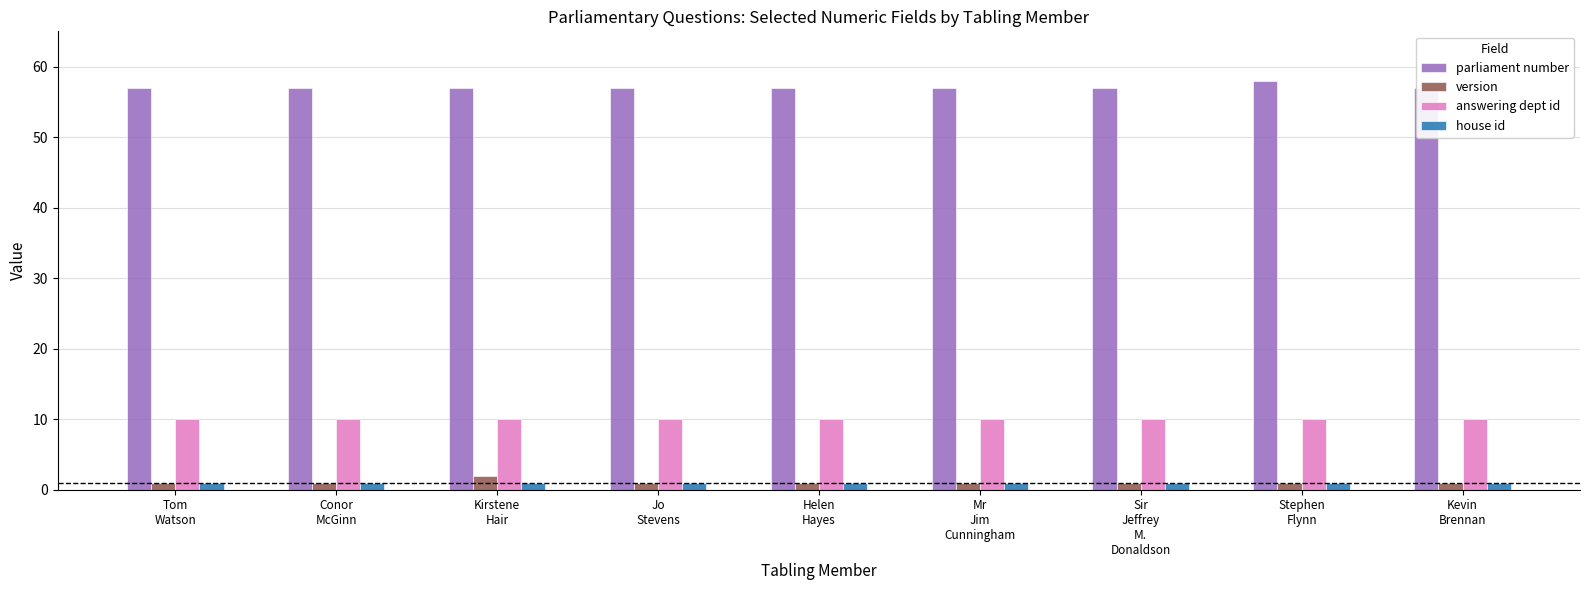

What is the difference between the maximum and minimum values in the version series?

1